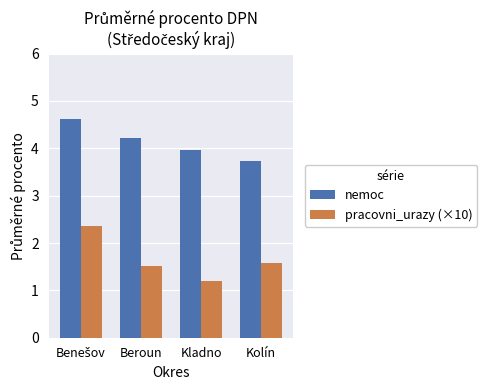

What is the total value across all series at Kolín?

5.3